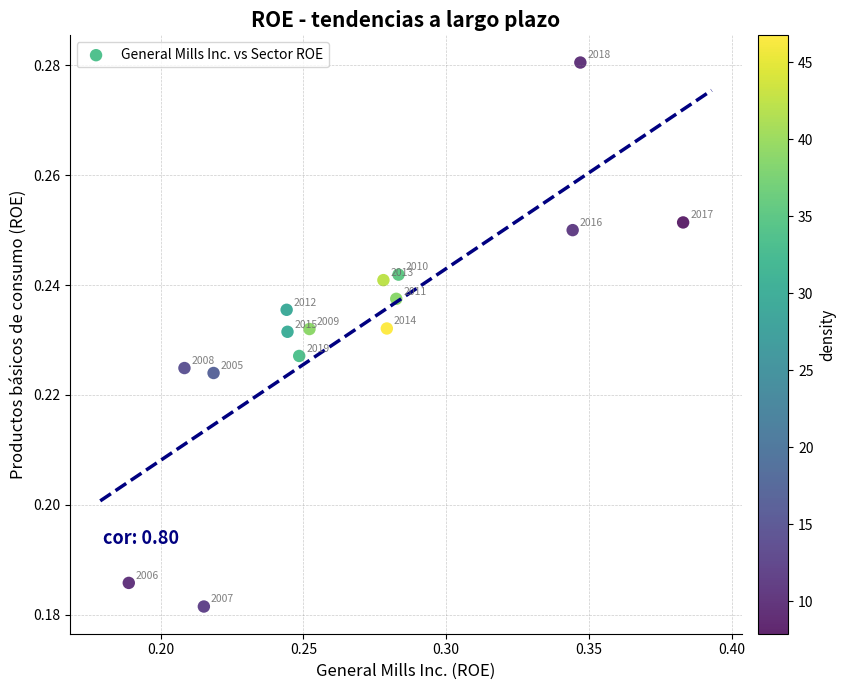

How many points are shown in the scatter plot?

15